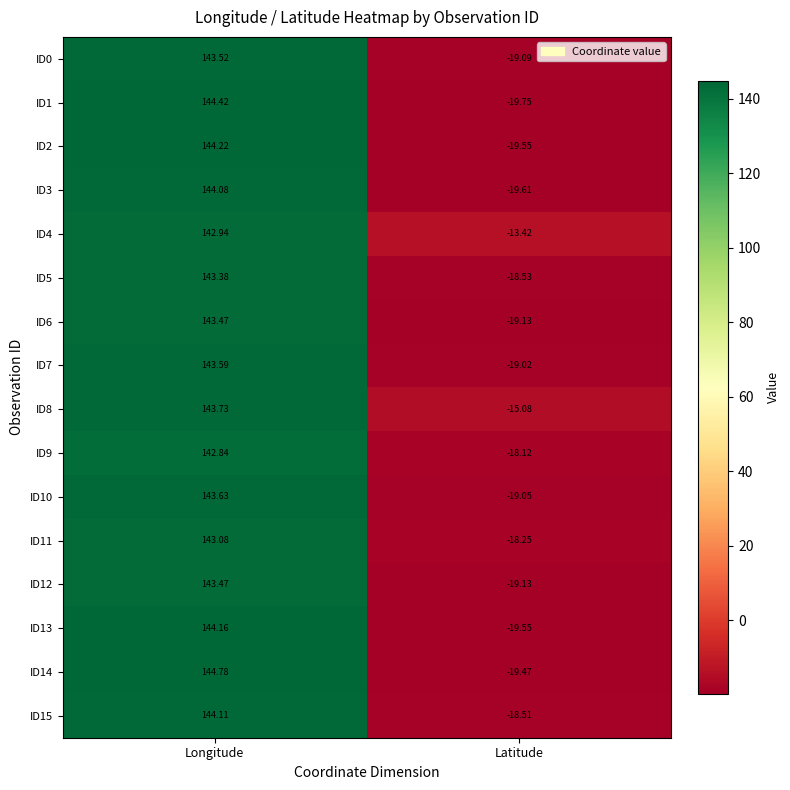

At which label does ID10 first exceed 143?

Longitude